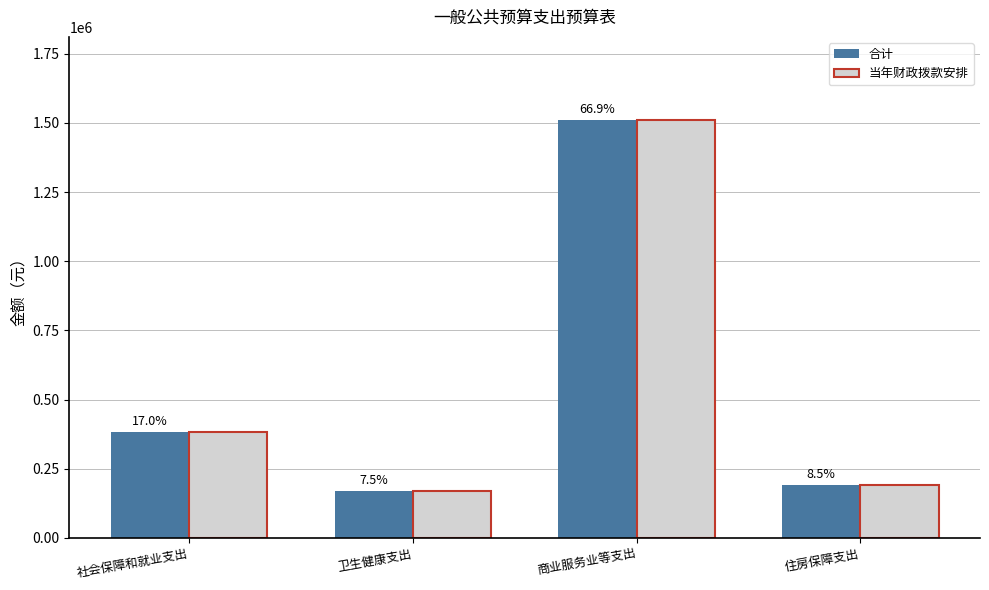

How many groups of bars are there?

4